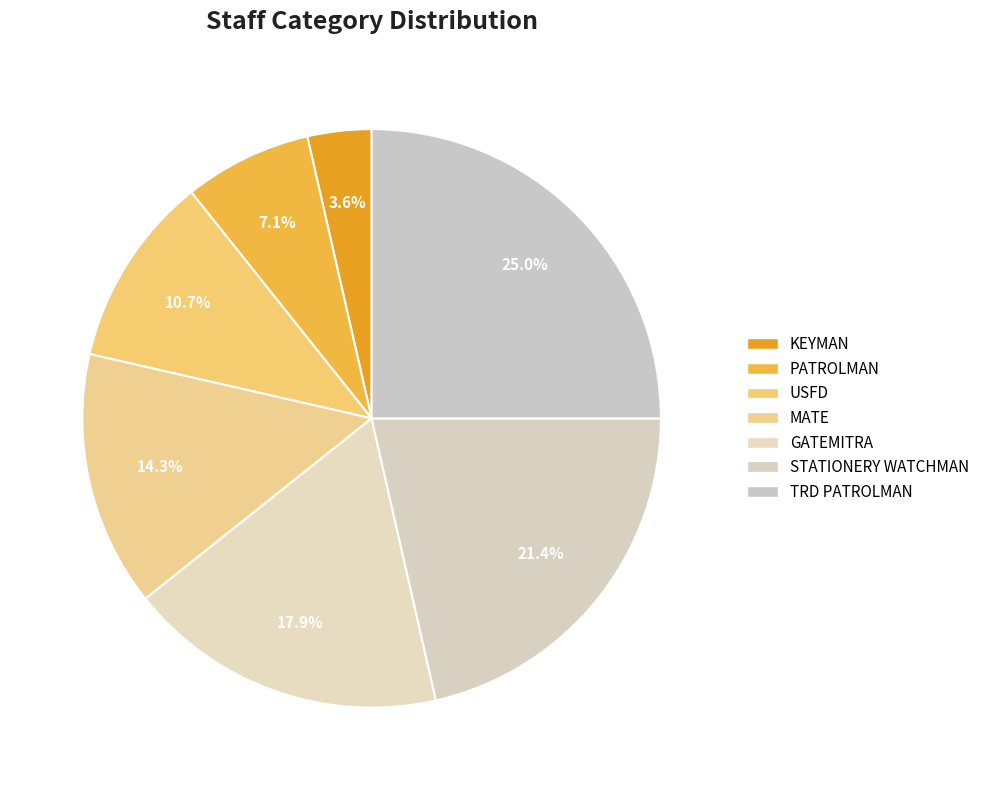

Is MATE the majority of the pie?

No